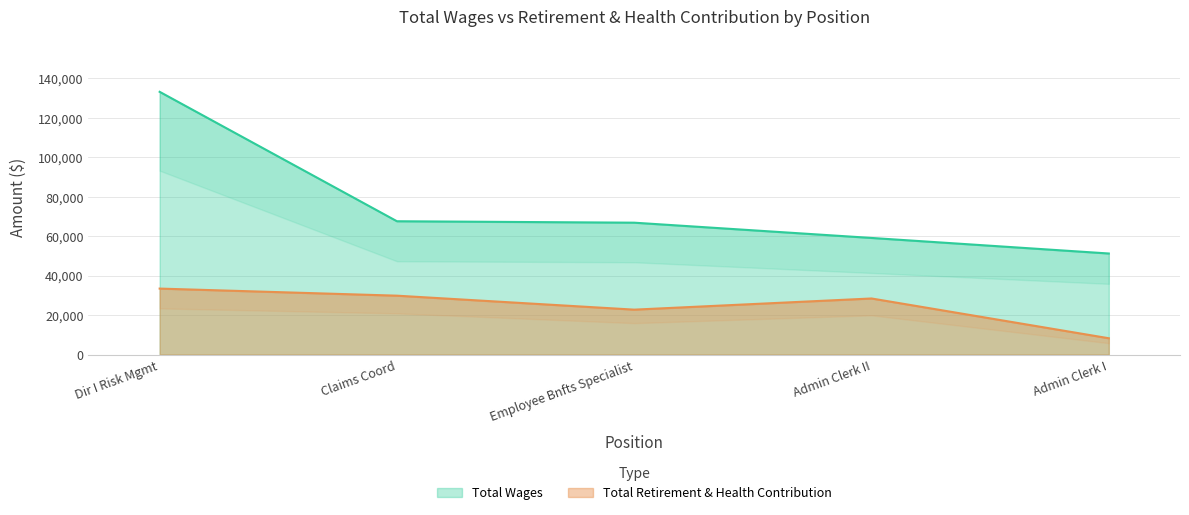

How many data points in Total Retirement & Health Contribution are above 28441?

2